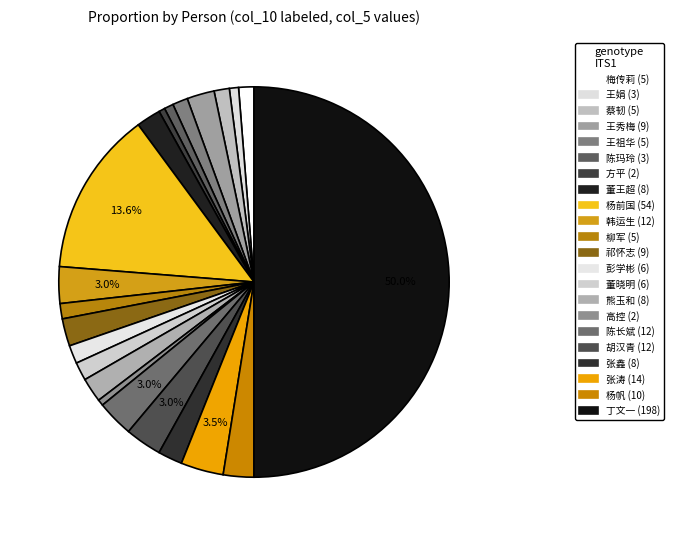

Is it true that 王祖华 is 1% of the pie?

True